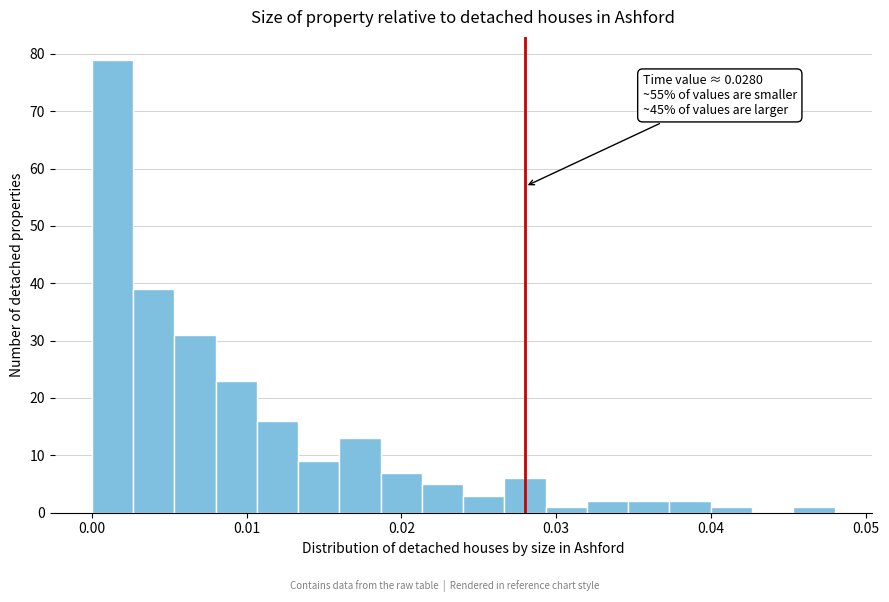

Read against the x-axis, roughly where is the centre of the tallest bar?

0.001